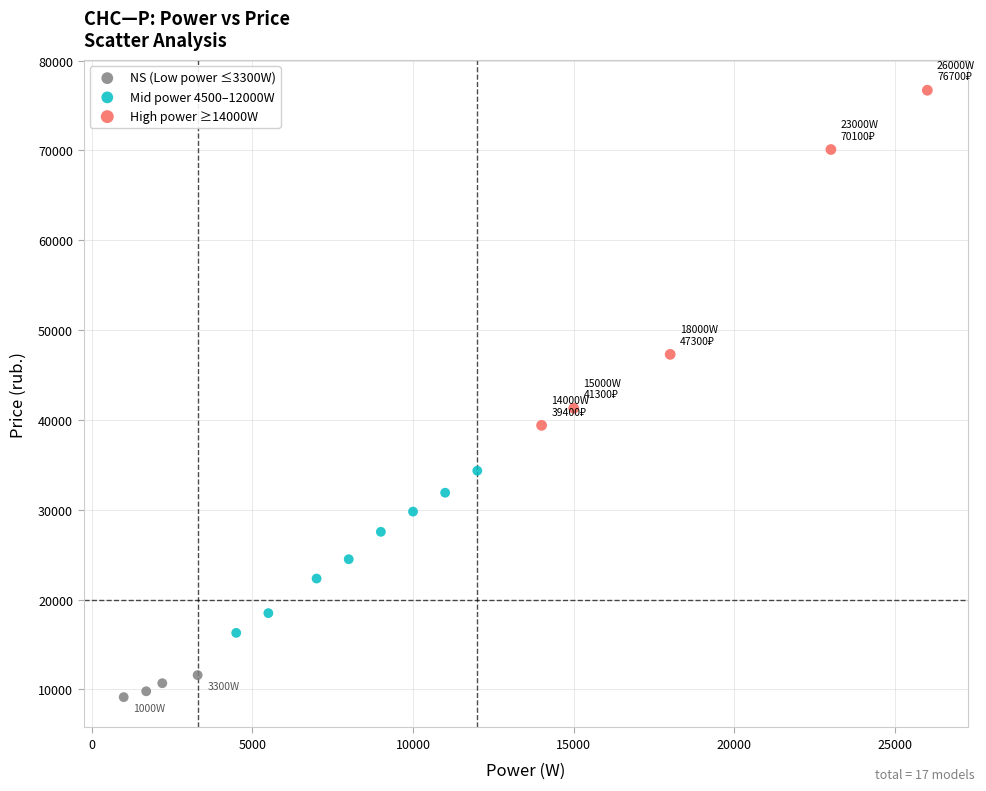

Which series has the widest spread of Y values?

High power ≥14000W